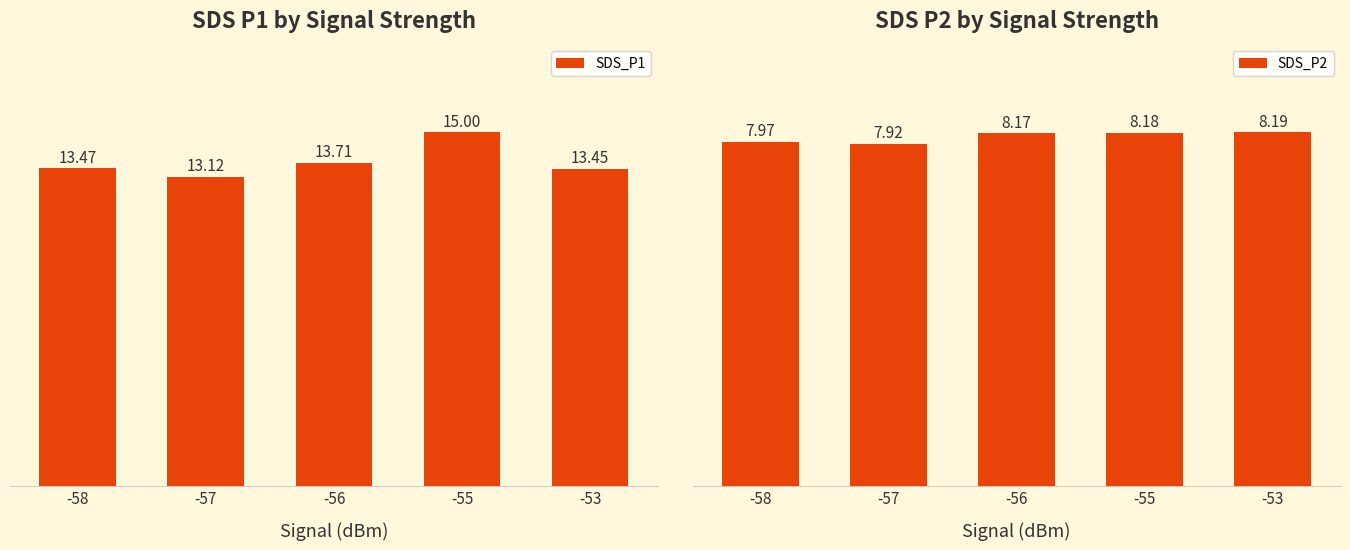

The SDS_P2 series shows 13.8 at -53. True or false?

False